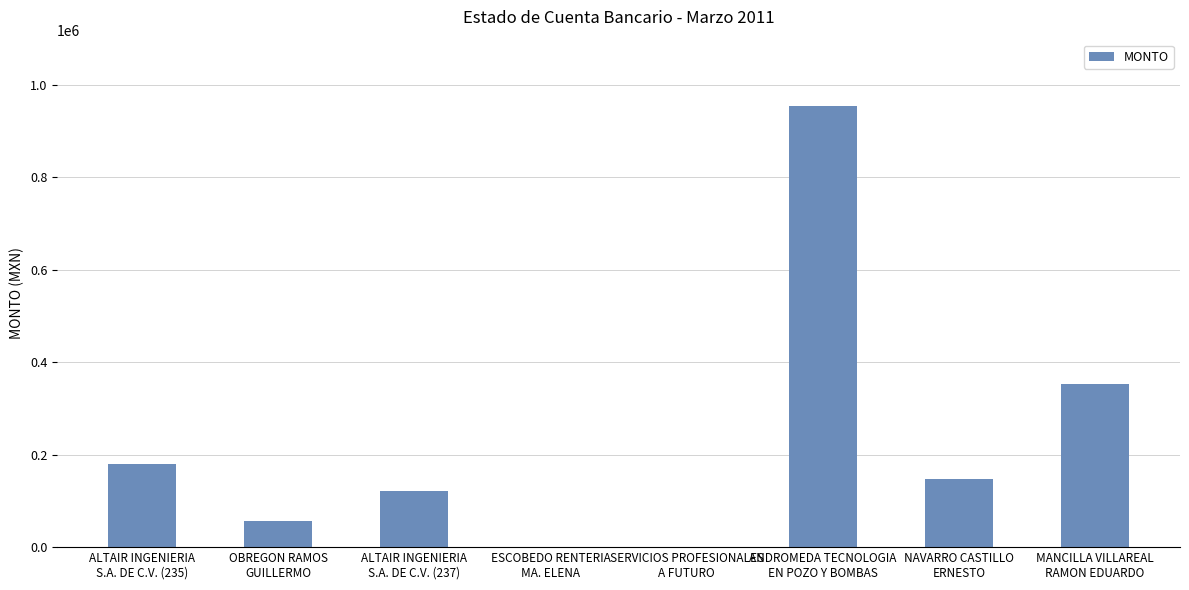

Between MANCILLA VILLAREAL
RAMON EDUARDO and ALTAIR INGENIERIA
S.A. DE C.V. (237), which is larger?

MANCILLA VILLAREAL
RAMON EDUARDO